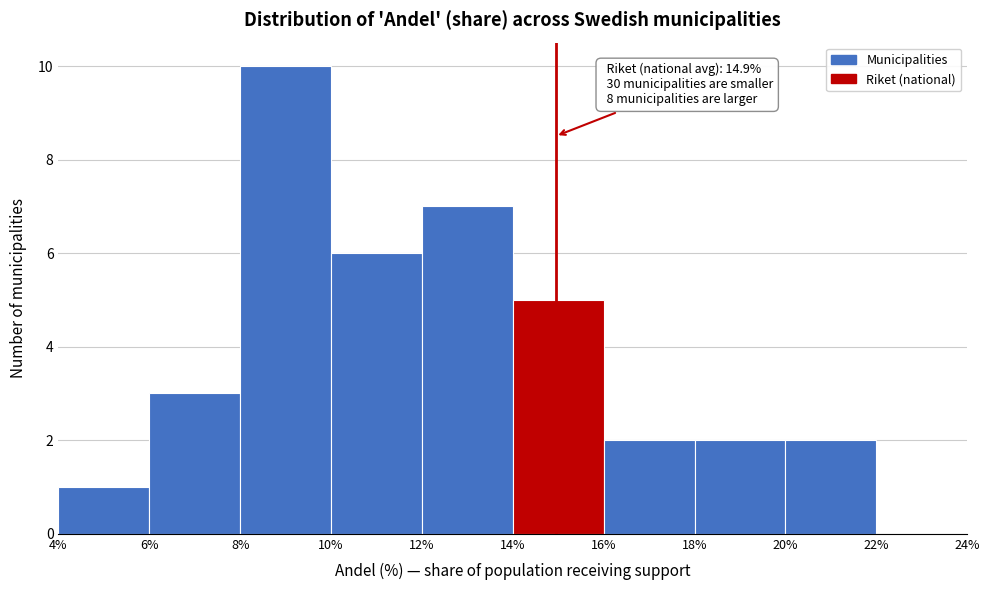

Which range on the x-axis has the tallest bar?

8% to 10%